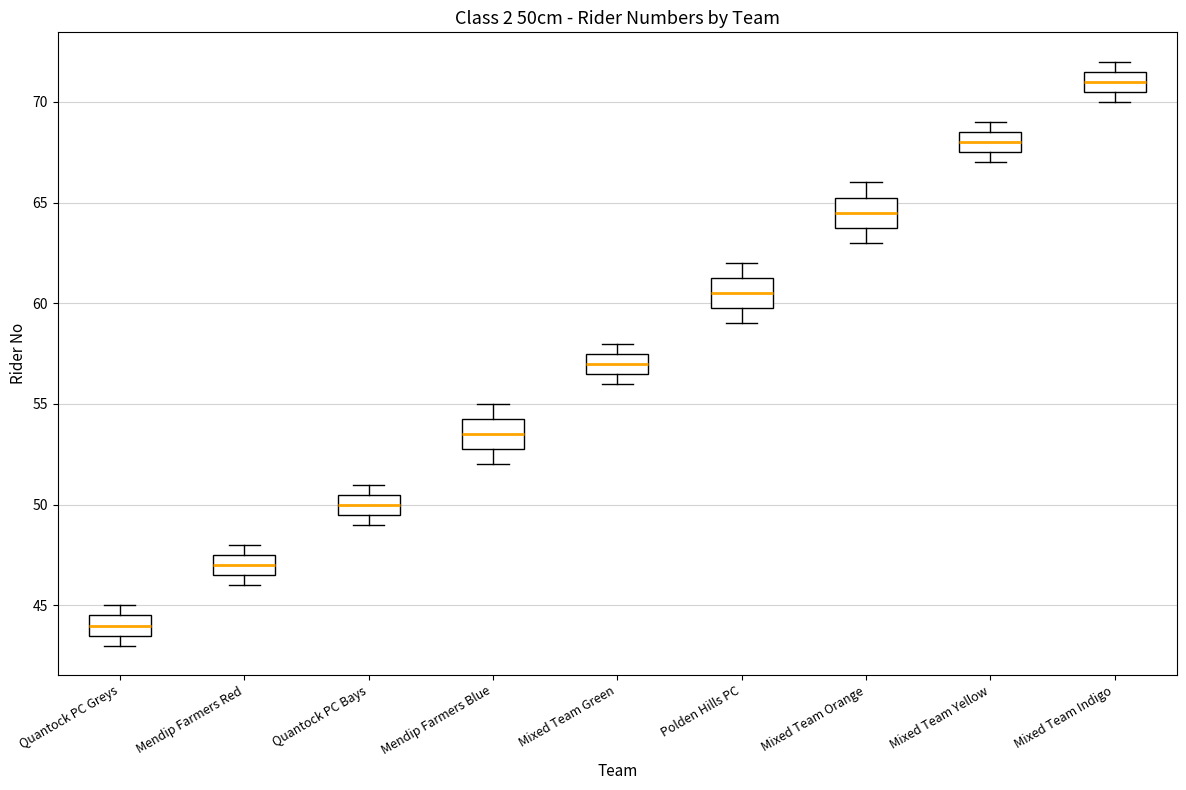

Reading left to right, read every box against the y-axis: the position of its median line, the range the box covers, and the ends of its whiskers. The values are not printed on the chart, so give them approximately, as read against the axis.

Quantock PC Greys: median 44.0, box 43.5 to 44.5, whiskers 43.0 to 45.0
Mendip Farmers Red: median 47.0, box 46.5 to 47.5, whiskers 46.0 to 48.0
Quantock PC Bays: median 50.0, box 49.5 to 50.5, whiskers 49.0 to 51.0
Mendip Farmers Blue: median 53.5, box 53.0 to 54.5, whiskers 52.0 to 55.0
Mixed Team Green: median 57.0, box 56.5 to 57.5, whiskers 56.0 to 58.0
Polden Hills PC: median 60.5, box 60.0 to 61.5, whiskers 59.0 to 62.0
Mixed Team Orange: median 64.5, box 64.0 to 65.5, whiskers 63.0 to 66.0
Mixed Team Yellow: median 68.0, box 67.5 to 68.5, whiskers 67.0 to 69.0
Mixed Team Indigo: median 71.0, box 70.5 to 71.5, whiskers 70.0 to 72.0